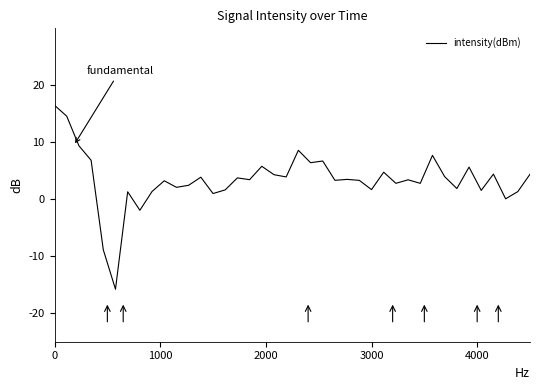

What is the maximum value shown in the chart?

16.5